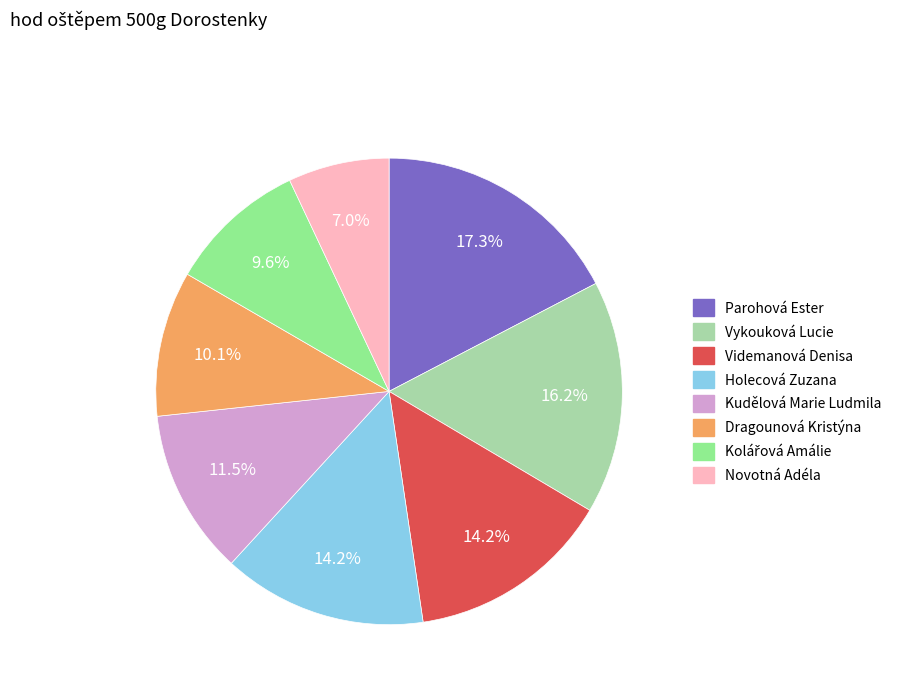

Is it true that Vykouková Lucie is 16% of the pie?

True